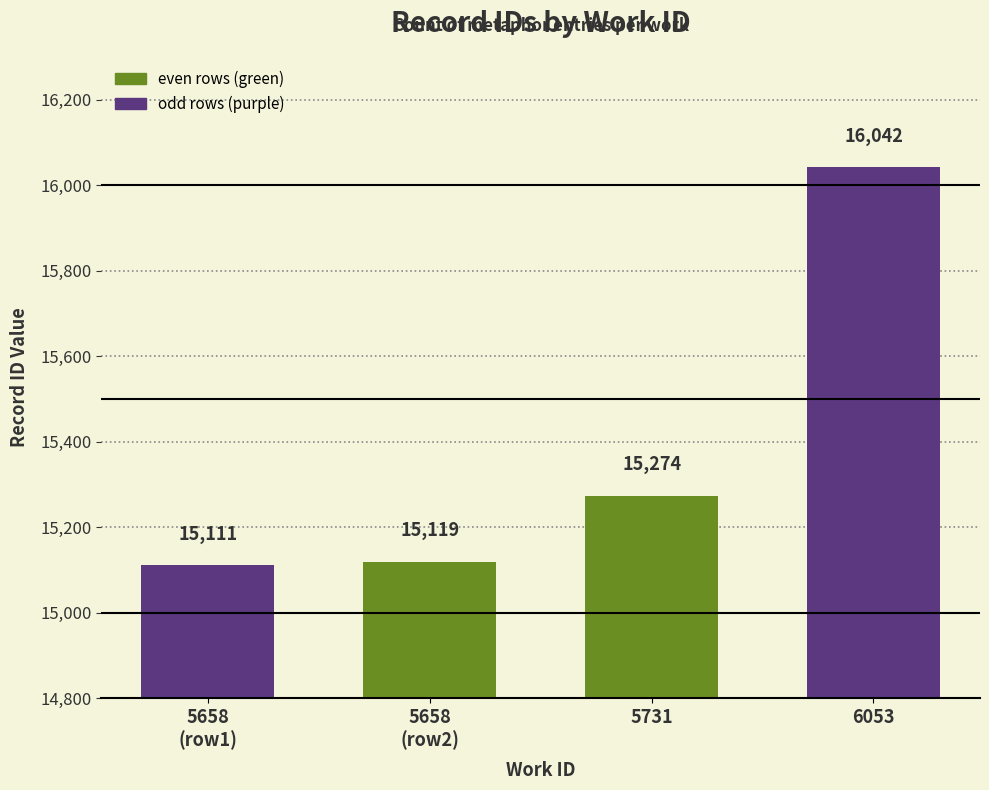

How many series are shown in this chart?

1